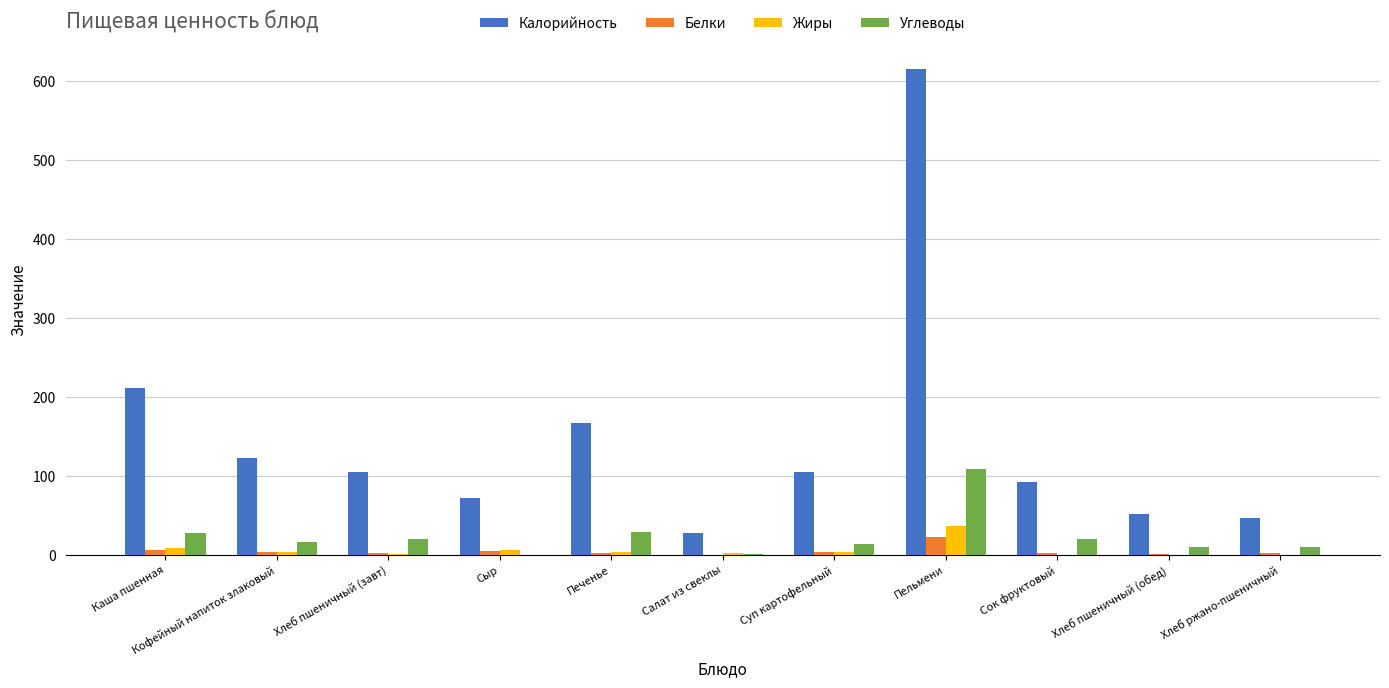

Which category has the highest value in the Углеводы series?

Пельмени